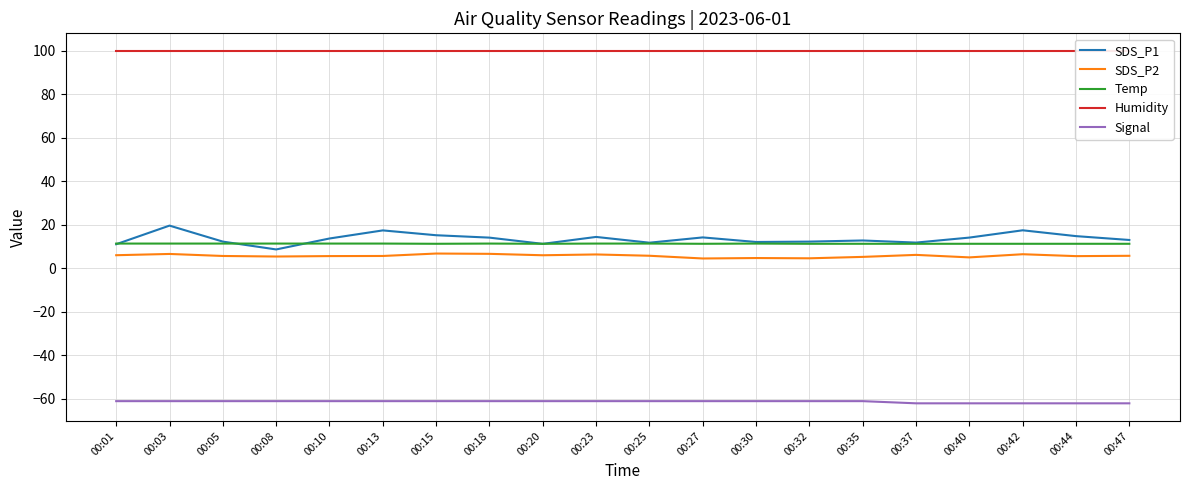

List the labels in order of Temp value, largest first.

00:01, 00:03, 00:05, 00:08, 00:10, 00:13, 00:18, 00:23, 00:25, 00:30, 00:15, 00:20, 00:27, 00:32, 00:35, 00:37, 00:40, 00:42, 00:44, 00:47